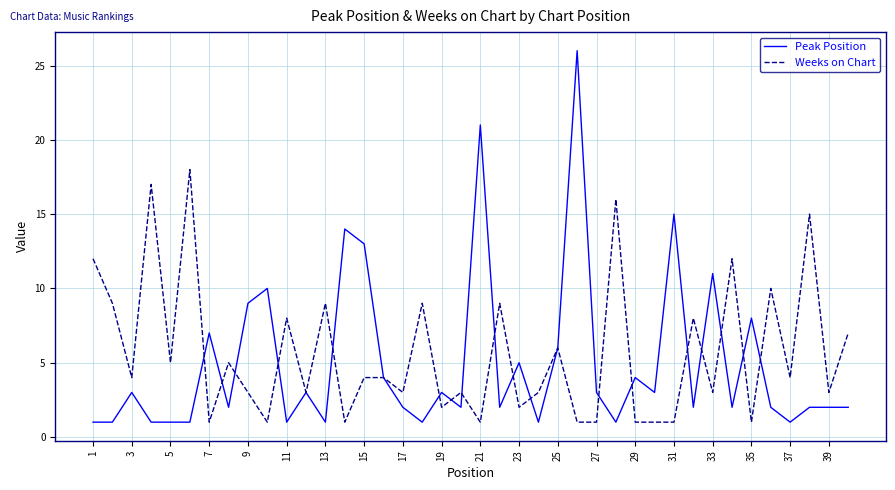

What is the greatest value displayed?

26